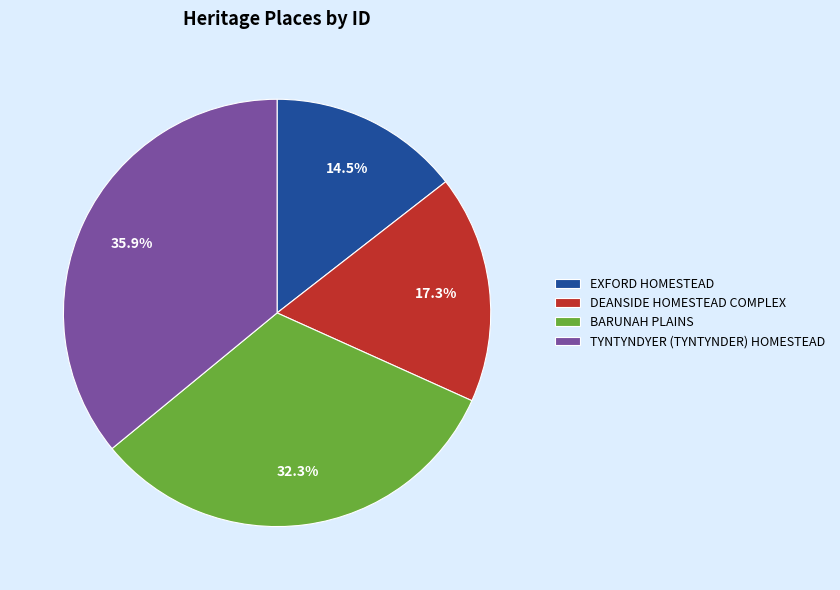

Does any single category account for the majority?

No